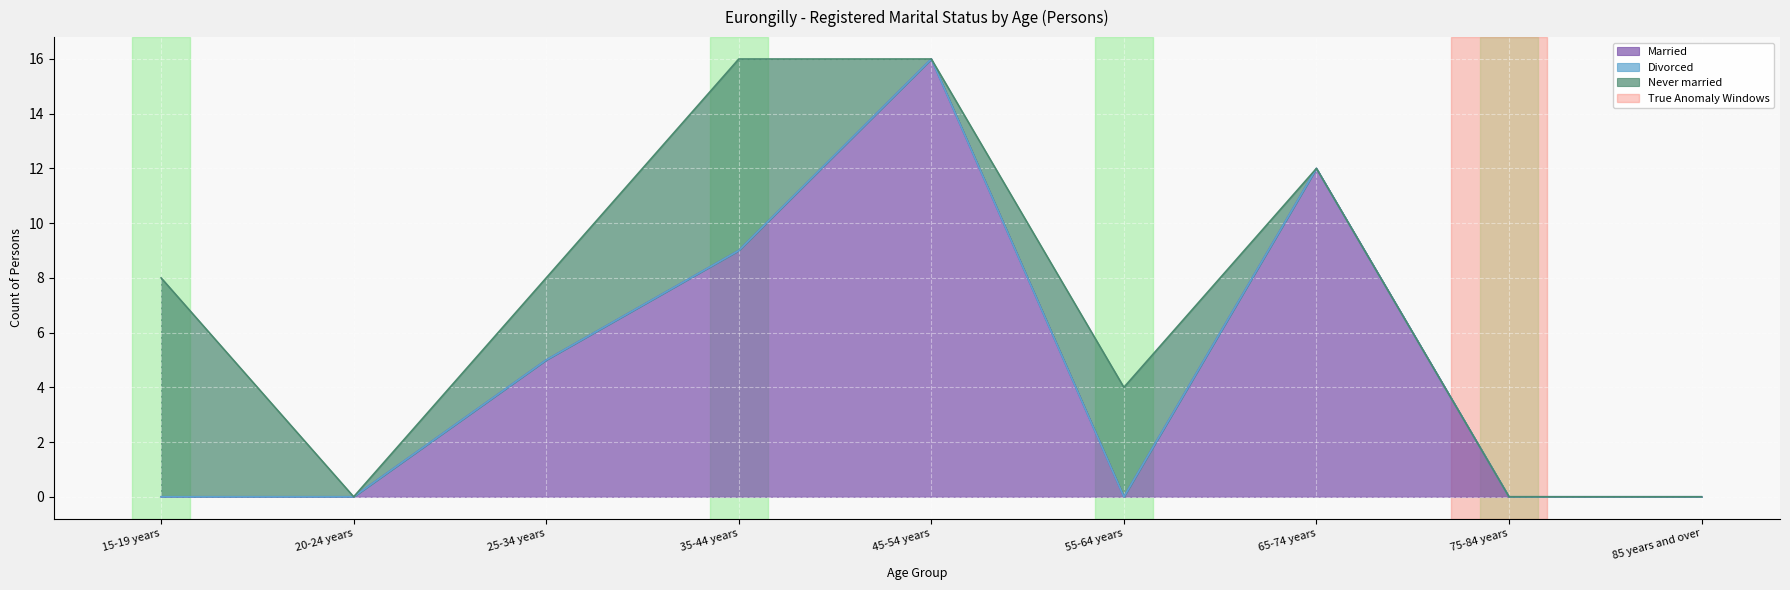

How many times do Married and Never married cross each other?

2